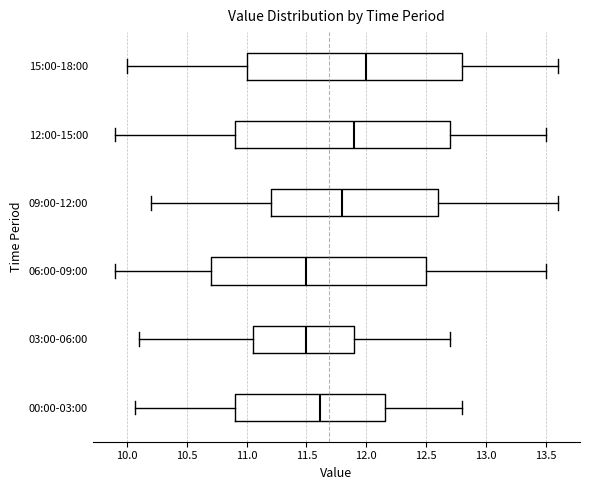

Reading bottom to top, read every box against the x-axis: the position of its median line, the range the box covers, and the ends of its whiskers. The values are not printed on the chart, so give them approximately, as read against the axis.

00:00-03:00: median 11.60, box 10.90 to 12.15, whiskers 10.05 to 12.80
03:00-06:00: median 11.50, box 11.05 to 11.90, whiskers 10.10 to 12.70
06:00-09:00: median 11.50, box 10.70 to 12.50, whiskers 9.90 to 13.50
09:00-12:00: median 11.80, box 11.20 to 12.60, whiskers 10.20 to 13.60
12:00-15:00: median 11.90, box 10.90 to 12.70, whiskers 9.90 to 13.50
15:00-18:00: median 12.00, box 11.00 to 12.80, whiskers 10.00 to 13.60